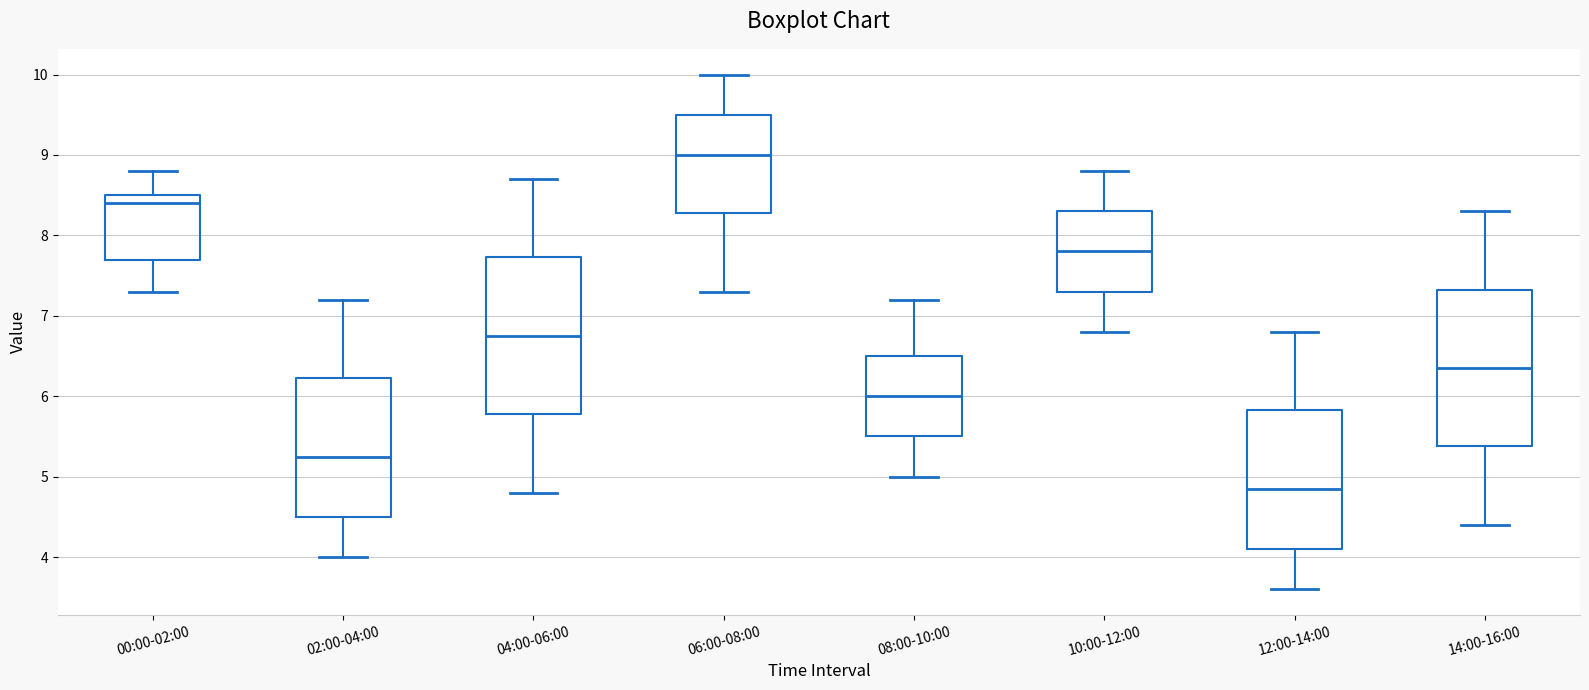

Reading left to right, transcribe this box plot: for each box, give where its median line is, the range the box spans, and where its two whiskers end, as read against the y-axis. The values are not printed on the chart, so give them approximately, as read against the axis.

00:00-02:00: median 8.4, box 7.7 to 8.5, whiskers 7.3 to 8.8
02:00-04:00: median 5.3, box 4.5 to 6.2, whiskers 4.0 to 7.2
04:00-06:00: median 6.8, box 5.8 to 7.7, whiskers 4.8 to 8.7
06:00-08:00: median 9.0, box 8.3 to 9.5, whiskers 7.3 to 10.0
08:00-10:00: median 6.0, box 5.5 to 6.5, whiskers 5.0 to 7.2
10:00-12:00: median 7.8, box 7.3 to 8.3, whiskers 6.8 to 8.8
12:00-14:00: median 4.9, box 4.1 to 5.8, whiskers 3.6 to 6.8
14:00-16:00: median 6.4, box 5.4 to 7.3, whiskers 4.4 to 8.3